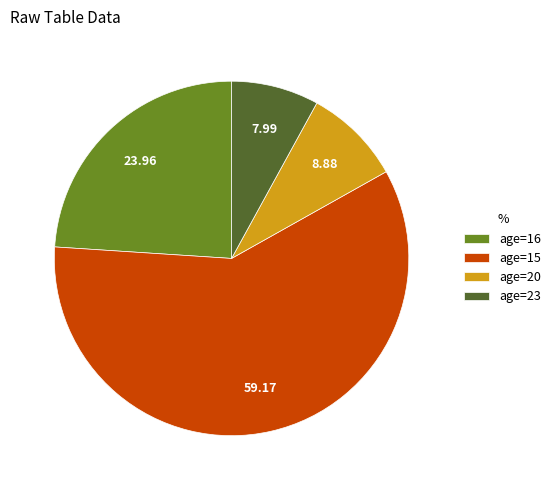

Rank the categories by value from lowest to highest.

age=23, age=20, age=16, age=15